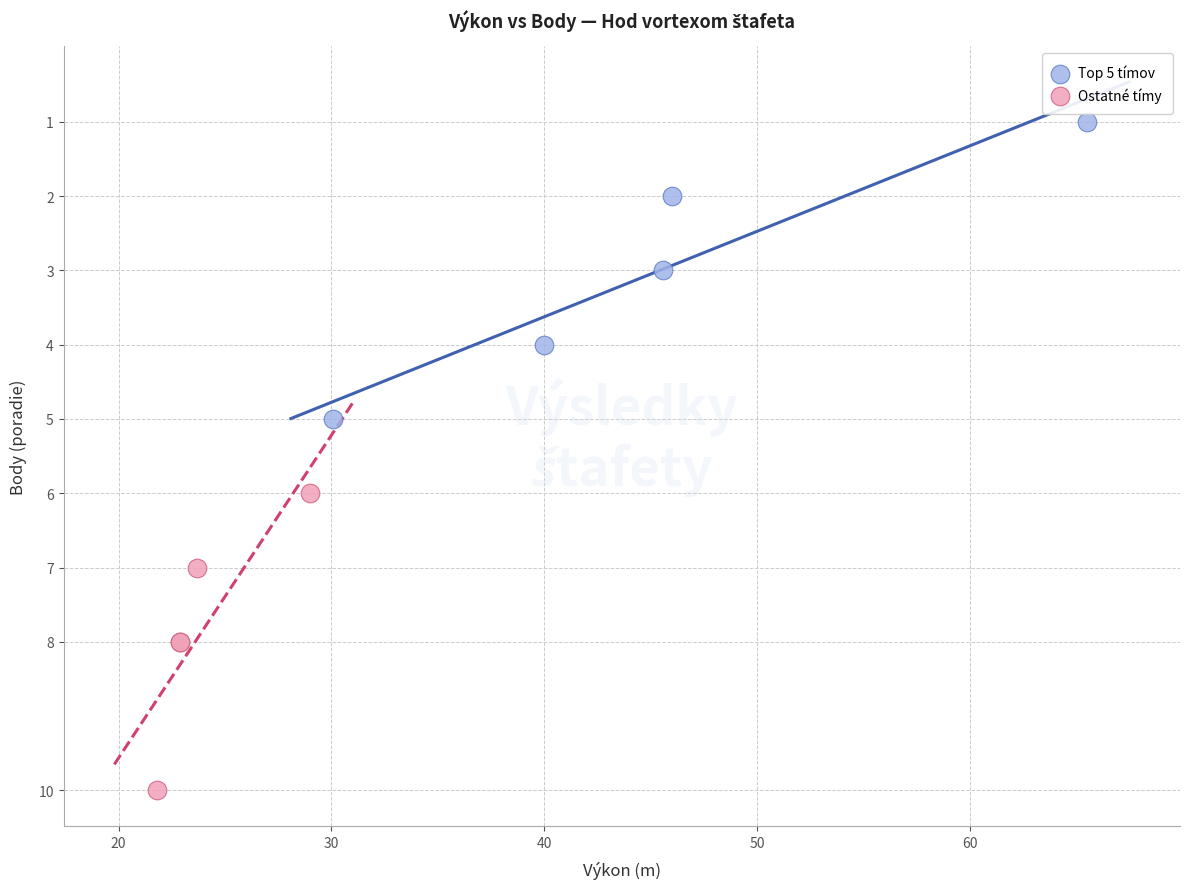

Which series reaches the minimum Y coordinate?

Top 5 tímov